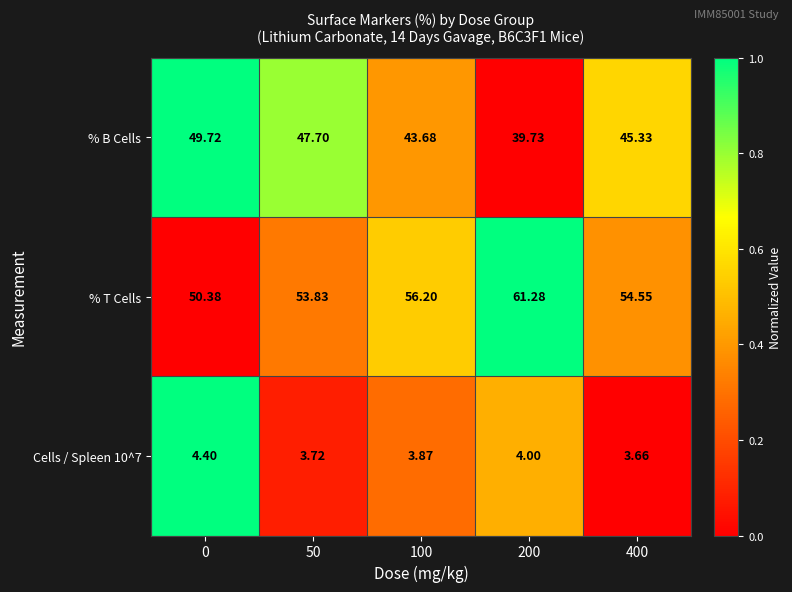

Is the value of % B Cells at 0 greater than the value of Cells / Spleen 10^7 at 100?

Yes